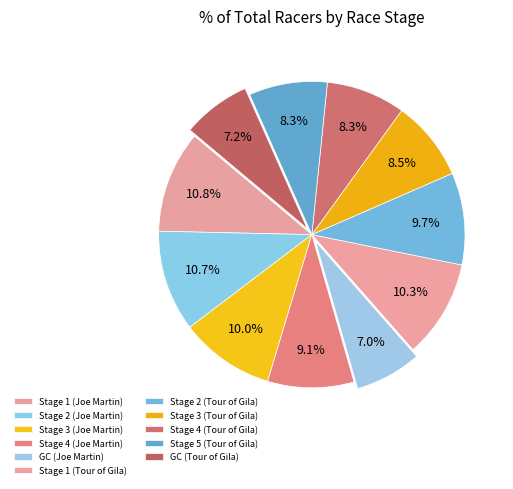

What is the smallest slice in the pie chart?

GC (Joe Martin)